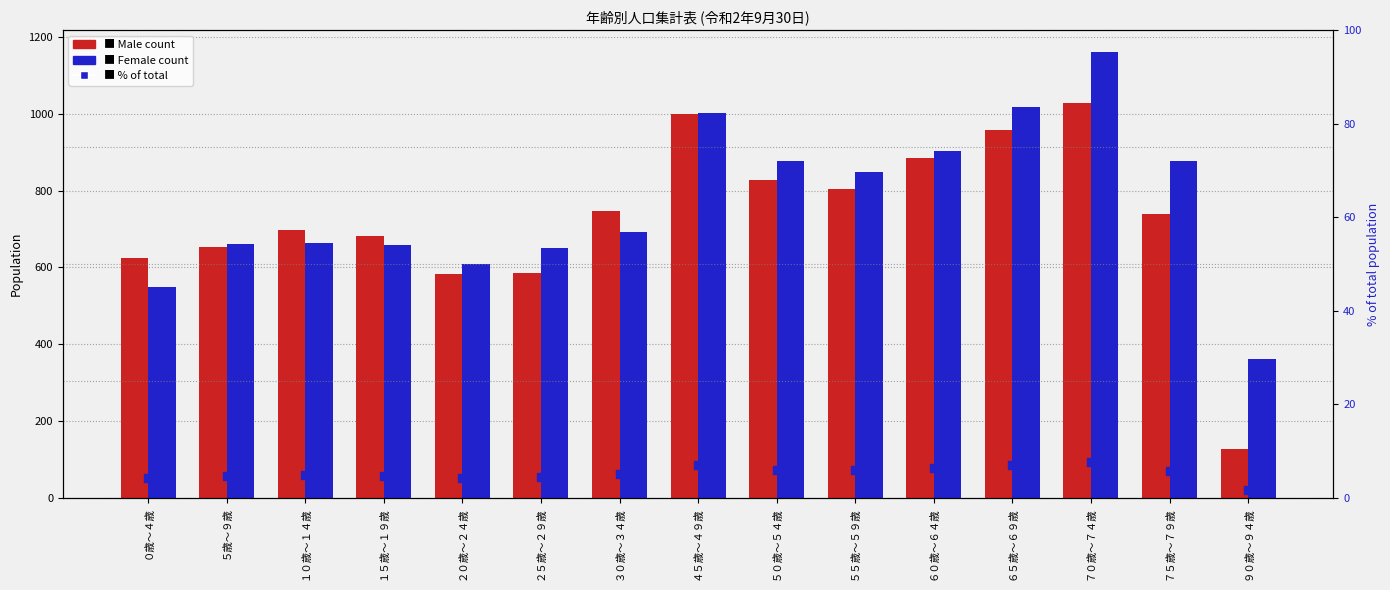

Which series has the largest total across all categories?

Female